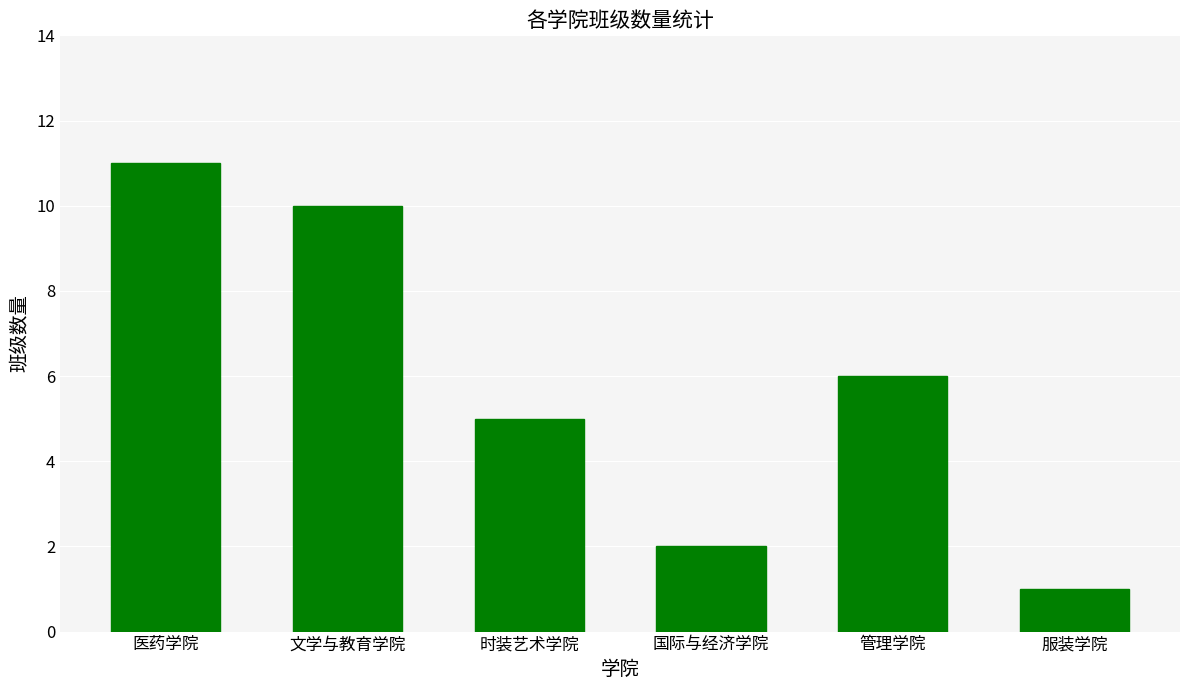

List the labels in order of value, smallest first.

服装学院, 国际与经济学院, 时装艺术学院, 管理学院, 文学与教育学院, 医药学院